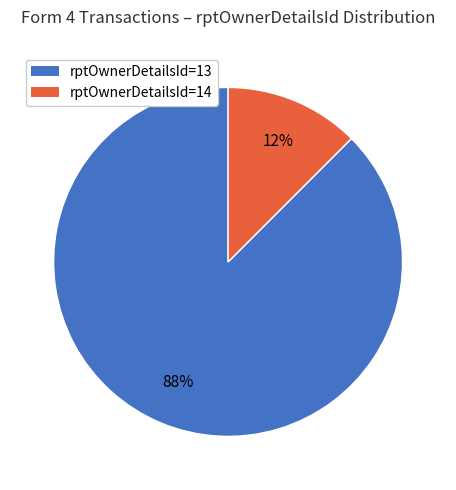

Is there any slice that represents more than half of the pie?

Yes